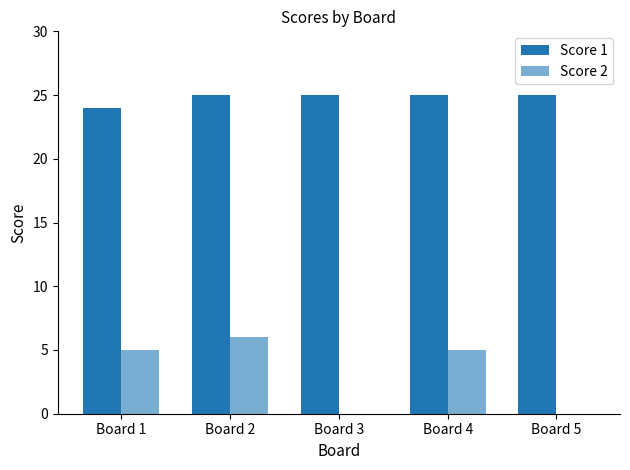

At which category does the chart reach its minimum across all series?

Board 3